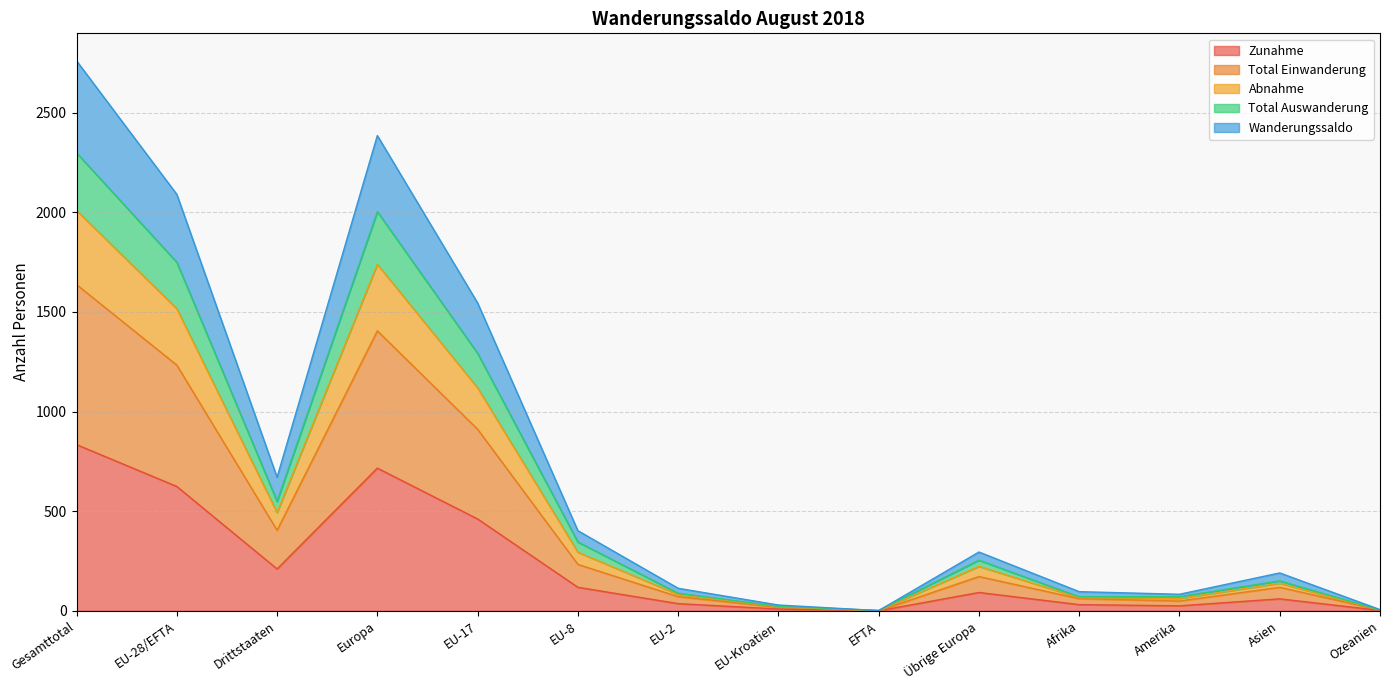

Where is Zunahme nearest to the value 417?

EU-17